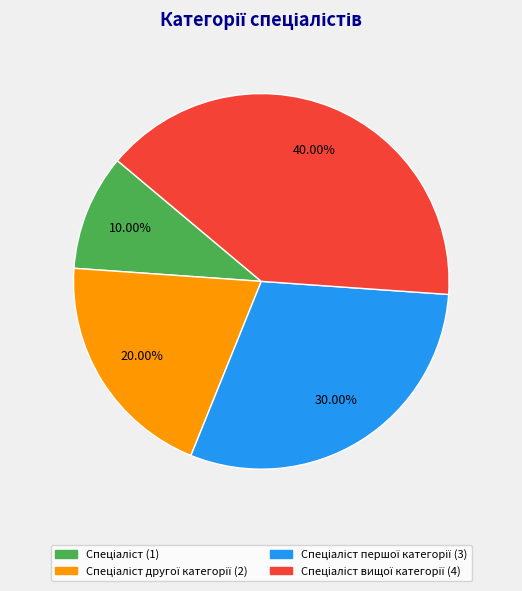

Is there a majority slice in this chart?

No